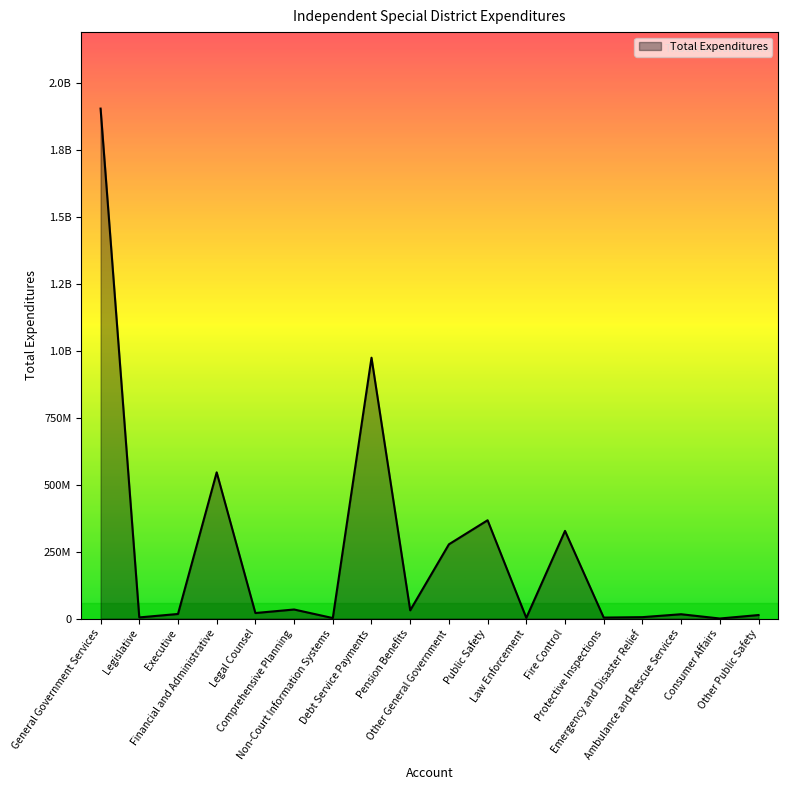

Is this an area chart (filled region under the line)?

Yes